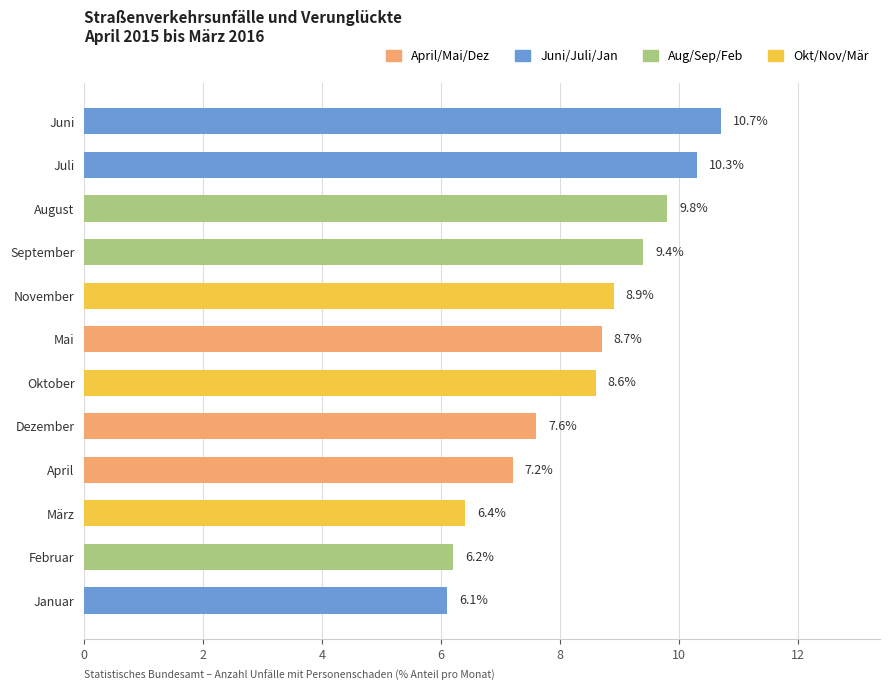

Rank the categories by value from highest to lowest.

Juni, Juli, August, September, November, Mai, Oktober, Dezember, April, März, Februar, Januar